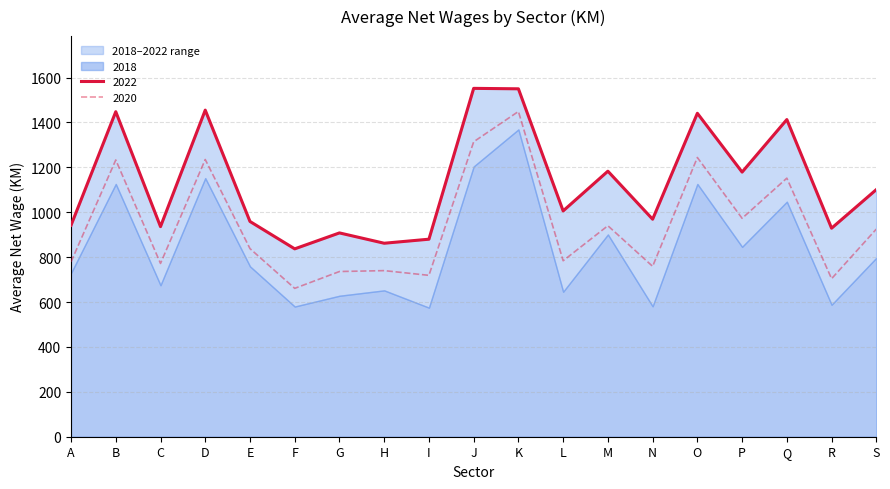

Reading left to right, transcribe all the data shown in this chart.

2018: A=729	B=1126	C=675	D=1152	E=759	F=580	G=628	H=652	I=575	J=1204	K=1369	L=646	M=901	N=581	O=1126	P=846	Q=1047	R=588	S=797
2019: A=751	B=1178	C=736	D=1205	E=791	F=630	G=696	H=688	I=645	J=1270	K=1409	L=768	M=922	N=681	O=1167	P=898	Q=1080	R=638	S=913
2020: A=779	B=1233	C=772	D=1235	E=838	F=661	G=736	H=740	I=719	J=1314	K=1449	L=784	M=940	N=759	O=1244	P=973	Q=1152	R=704	S=925
2021: A=808	B=1318	C=820	D=1326	E=867	F=726	G=770	H=755	I=729	J=1345	K=1515	L=839	M=1024	N=868	O=1280	P=1013	Q=1208	R=794	S=1001
2022: A=942	B=1448	C=936	D=1455	E=959	F=837	G=908	H=862	I=880	J=1552	K=1550	L=1006	M=1183	N=969	O=1441	P=1179	Q=1413	R=929	S=1101